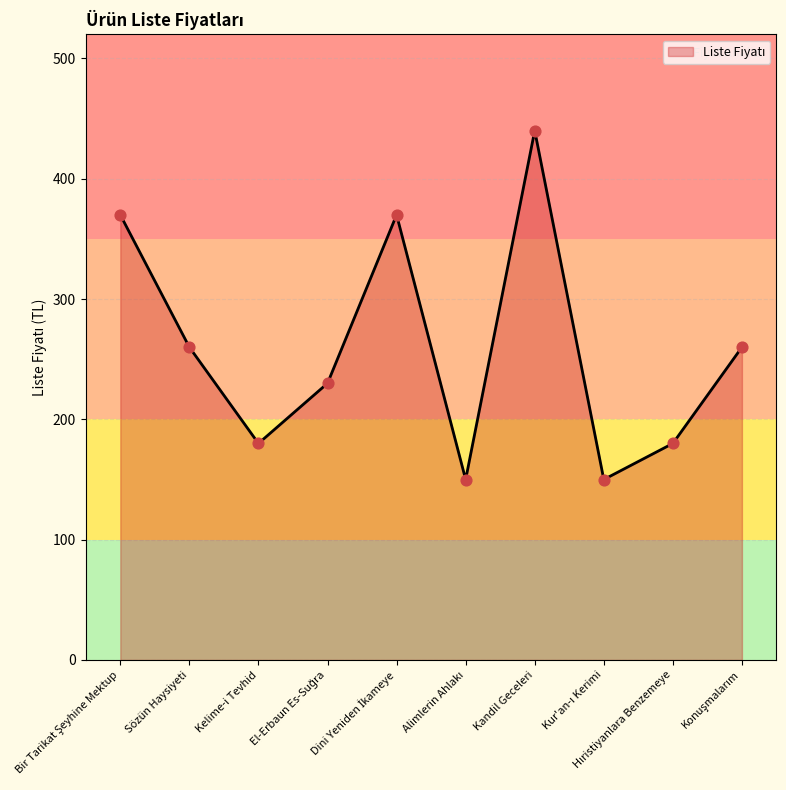

Approximately how many times larger is the value at Sözün Haysiyeti compared to Kelime-i Tevhid?

1.4